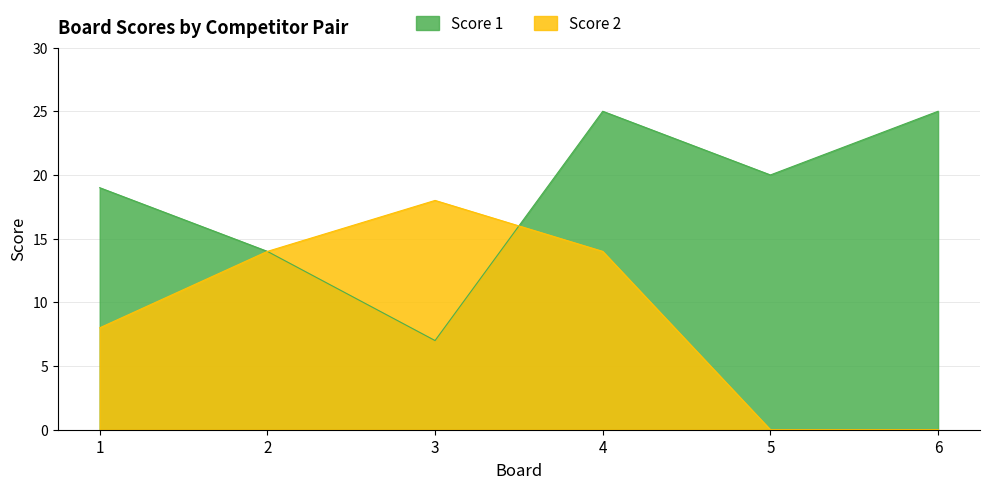

Rank the categories by Score 2 value from lowest to highest.

5, 6, 1, 2, 4, 3